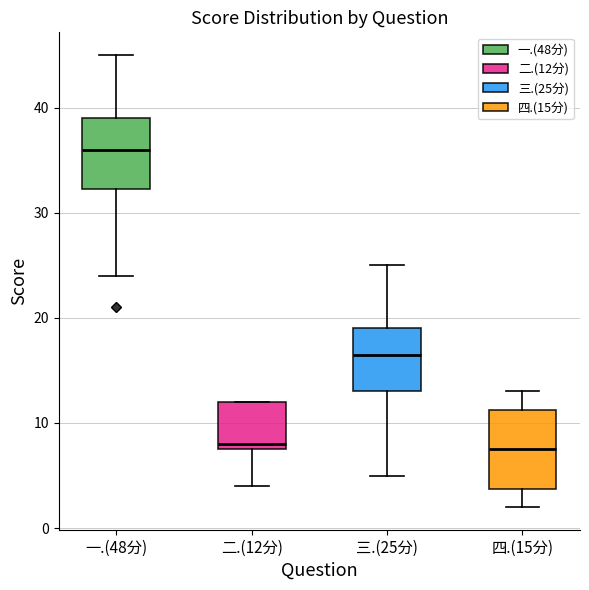

Reading left to right, transcribe this box plot: for each box, give where its median line is, the range the box spans, and where its two whiskers end, as read against the y-axis. The values are not printed on the chart, so give them approximately, as read against the axis.

一.(48分): median 36, box 32 to 39, whiskers 24 to 45
二.(12分): median 8 (just above the box's lower edge), box 8 to 12, whiskers 4 to 12
三.(25分): median 17, box 13 to 19, whiskers 5 to 25
四.(15分): median 8, box 4 to 11, whiskers 2 to 13